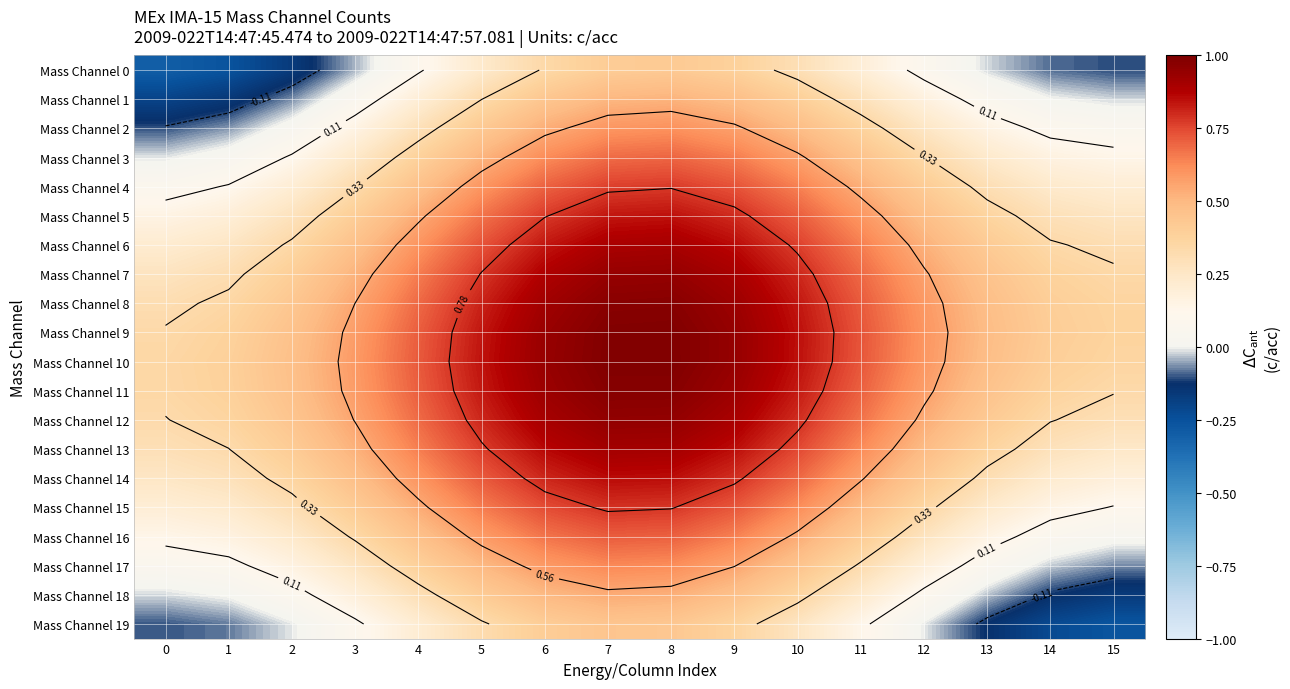

What is the total value across all series at 3?

7.3